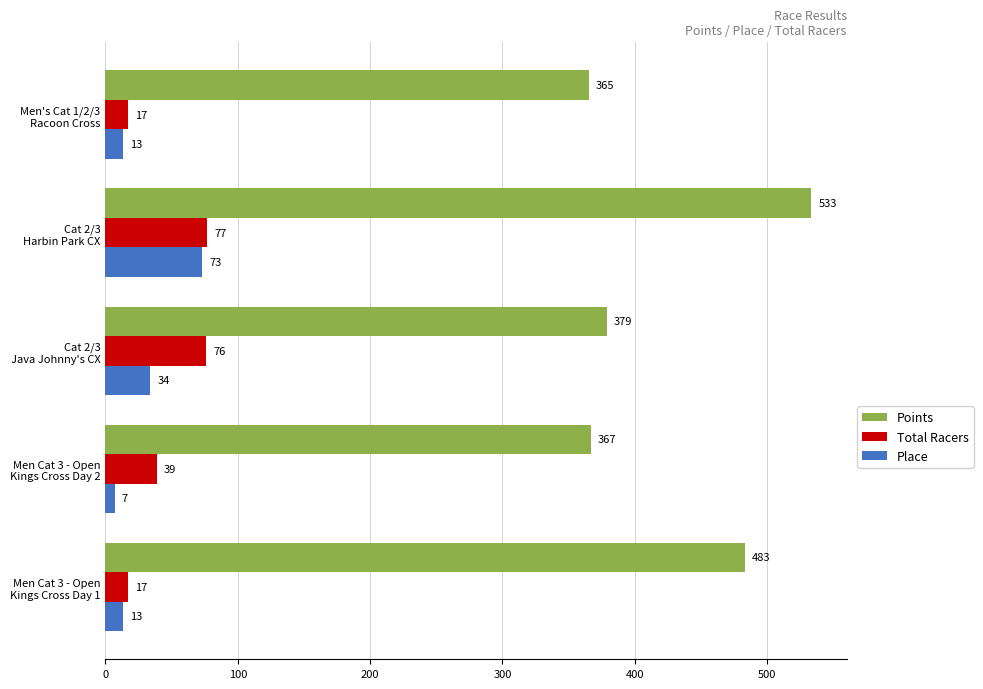

What is the smallest value displayed?

7.0